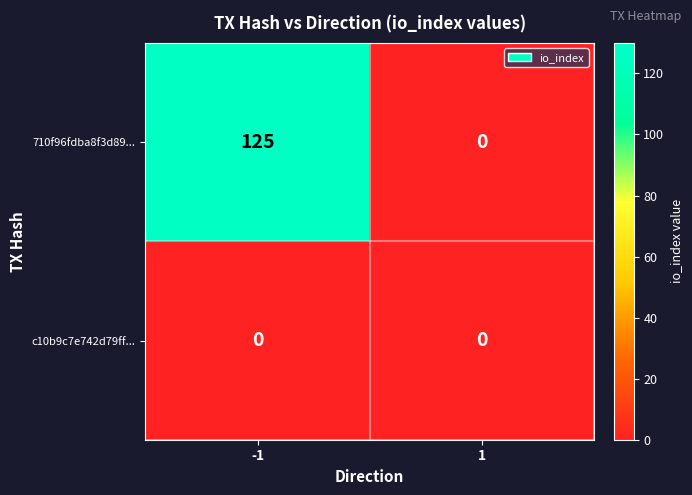

Which series changed the most between -1 and 1?

710f96fdba8f3d89...